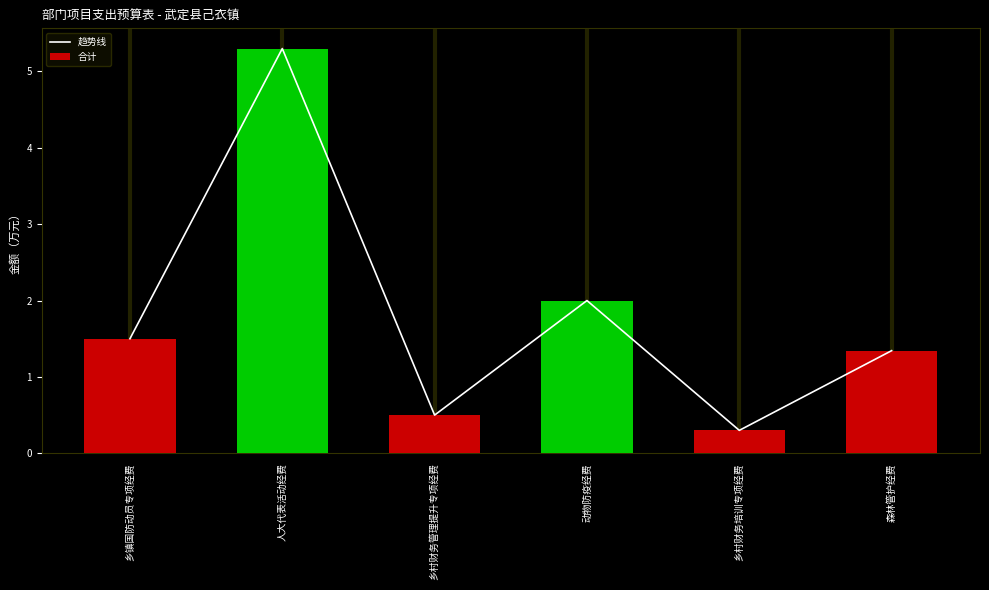

Between 人大代表活动经费 and 动物防疫经费, which series saw the biggest shift?

趋势线